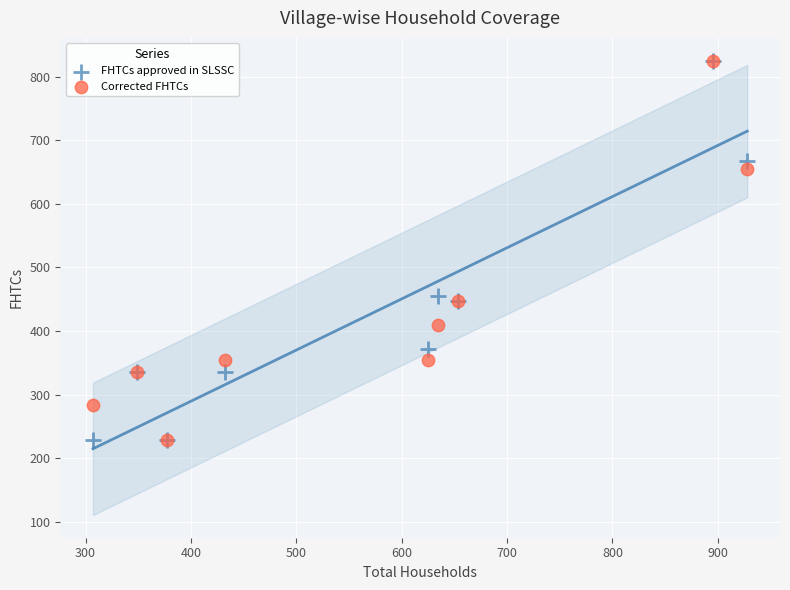

What are all the series names shown in the legend?

FHTCs approved in SLSSC, Corrected FHTCs